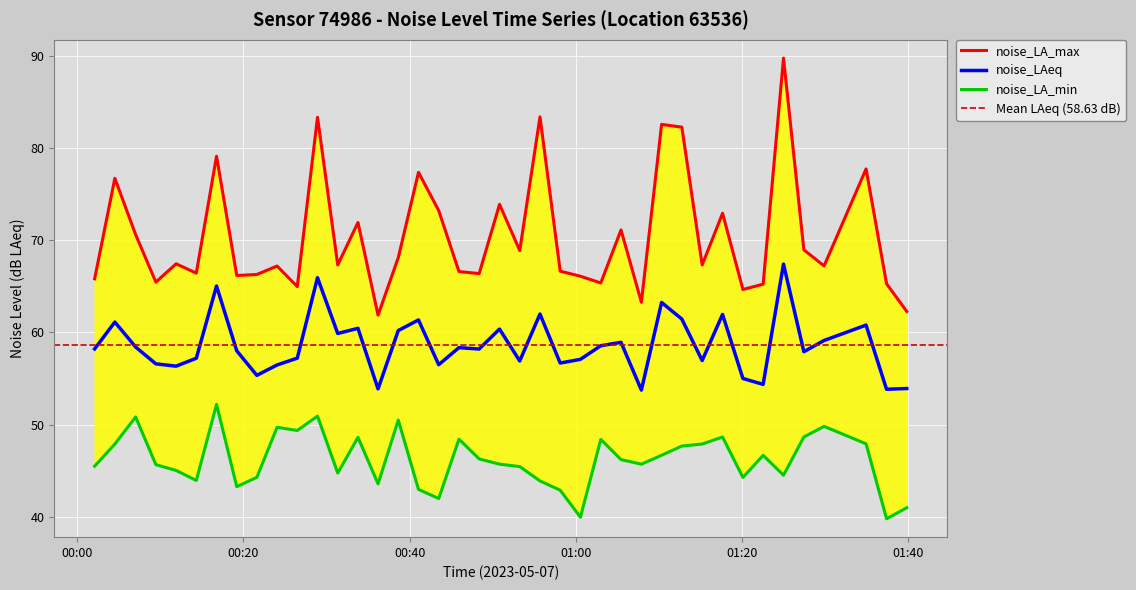

What is the difference between the highest and lowest values at 2023-05-07T00:11:54?

22.4